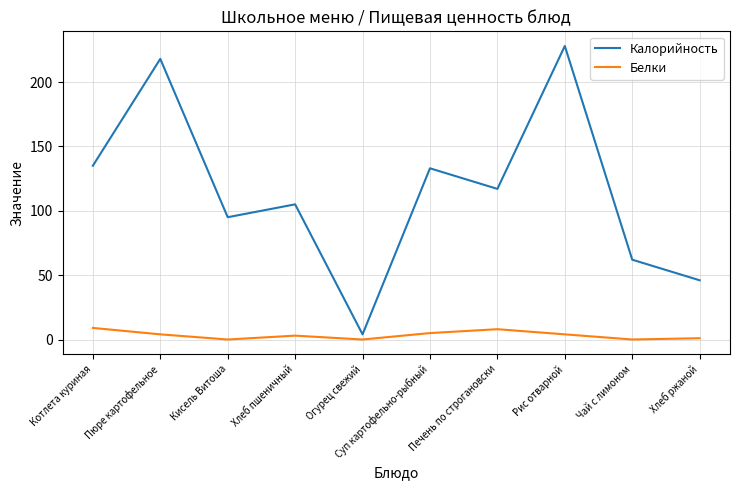

Is it true that Калорийность equals 95 at Кисель Витоша?

True